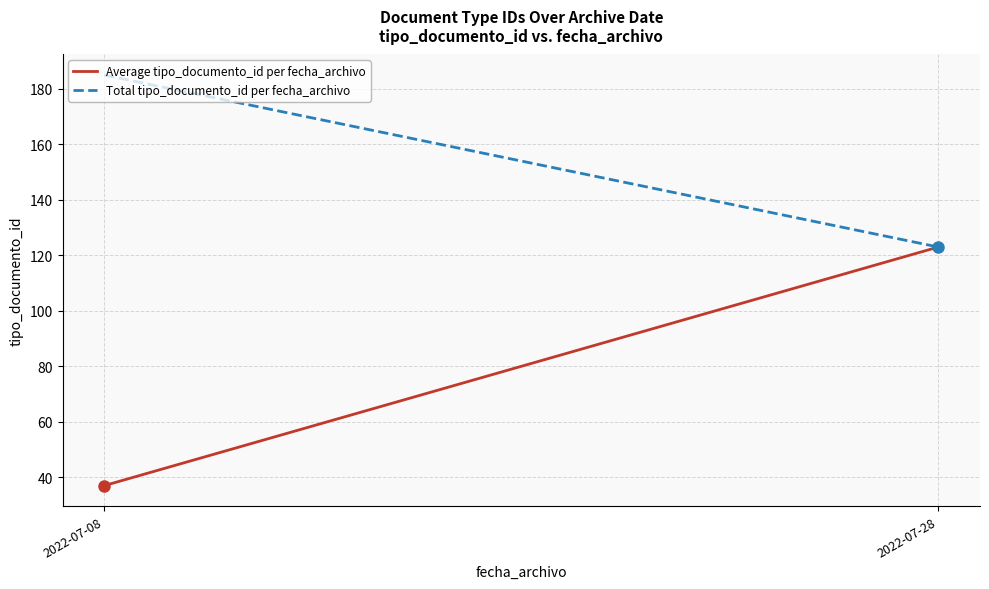

What value does the Total tipo_documento_id per fecha_archivo series have at 2022-07-28?

123